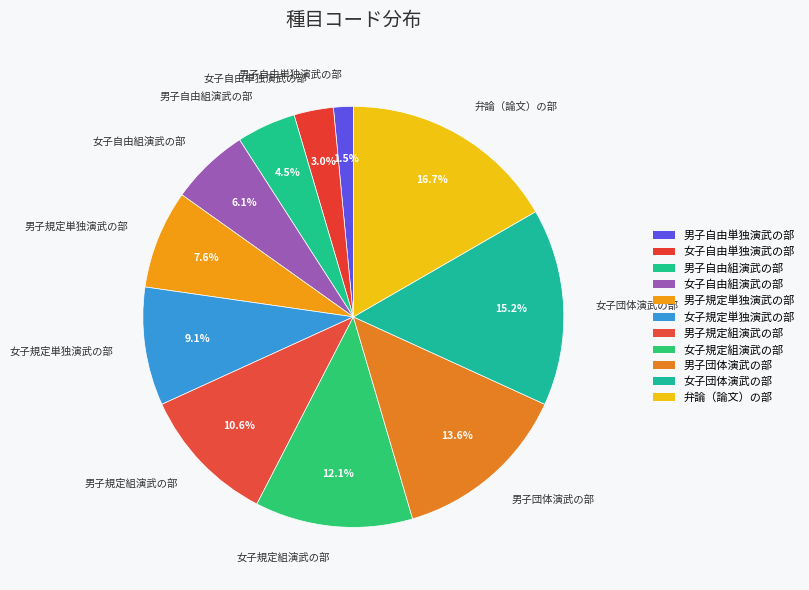

Which has a higher value, 弁論（論文）の部 or 男子自由組演武の部?

弁論（論文）の部